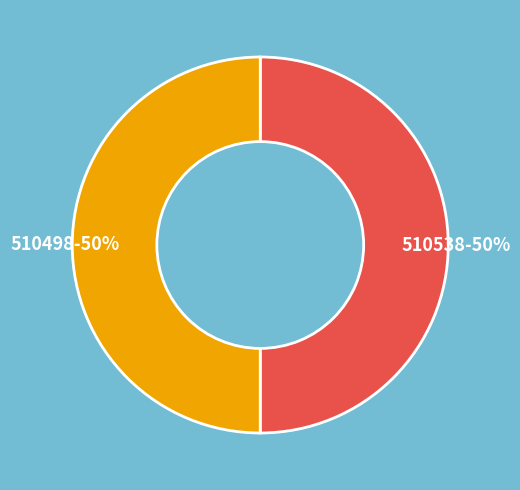

How many slices are in this pie chart?

2